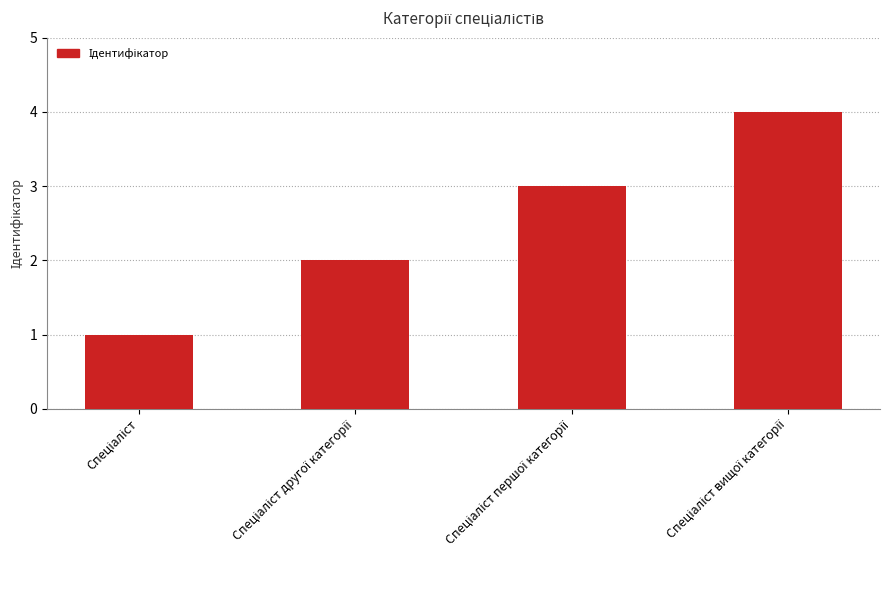

Reading left to right, what are all the values shown in this chart?

1	2	3	4